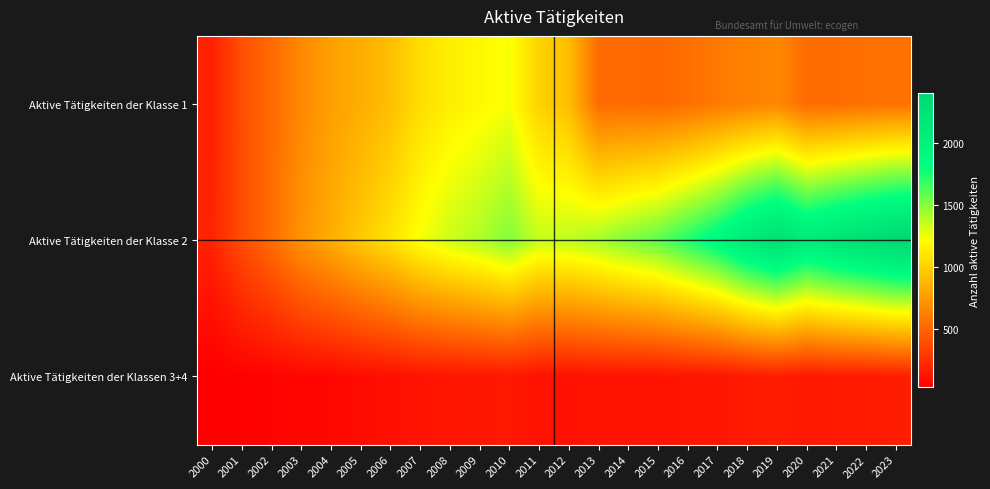

Rank the series by their average value, from highest to lowest.

Aktive Tätigkeiten der Klasse 2, Aktive Tätigkeiten der Klasse 1, Aktive Tätigkeiten der Klassen 3+4